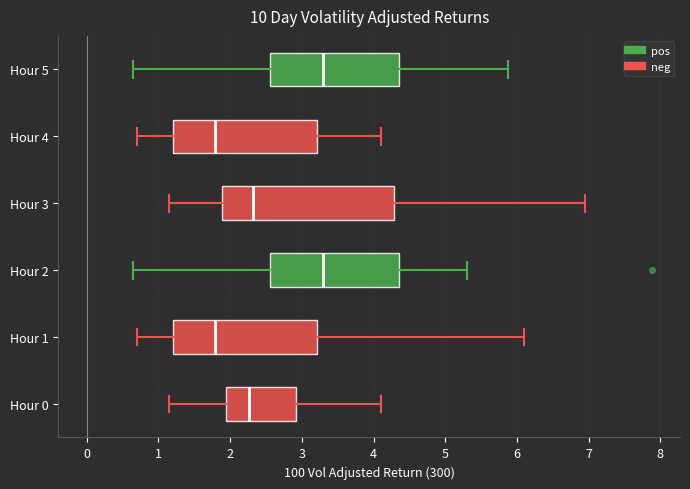

Where is the right edge of the box for Hour 4 on the x-axis? The values are not printed on the chart, so give them approximately, as read against the axis.

3.2